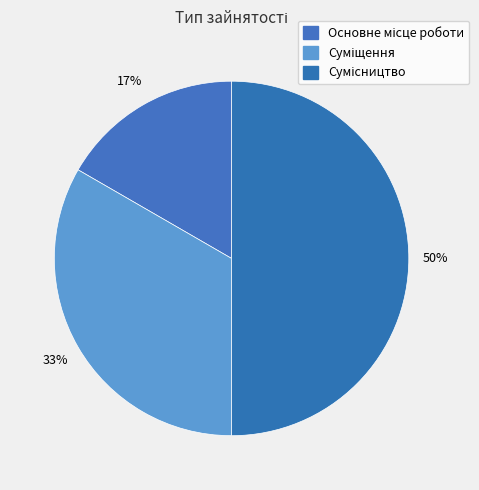

How many slices are in this pie chart?

3